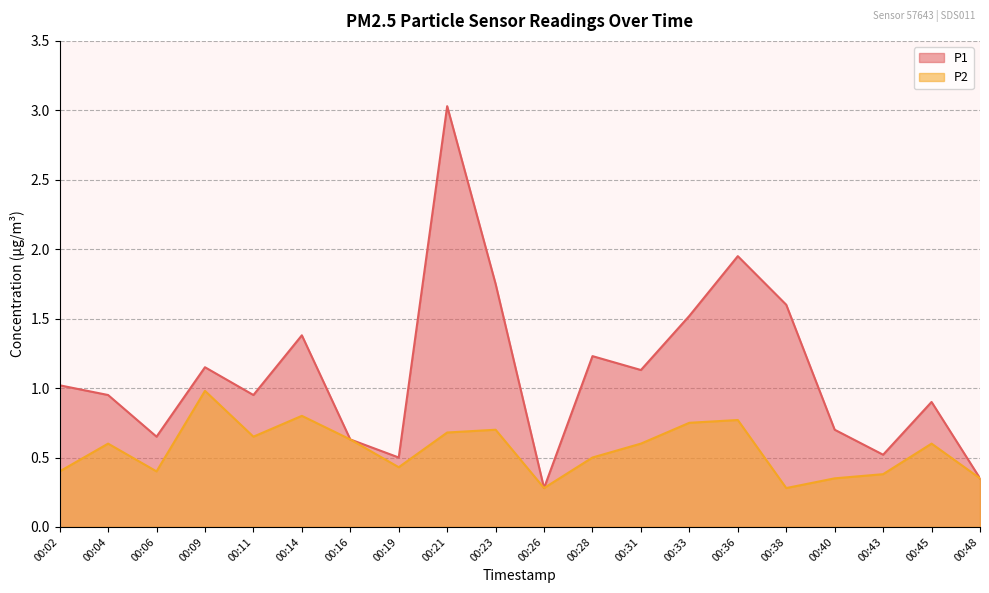

What is the highest value of the P2 series?

1.0